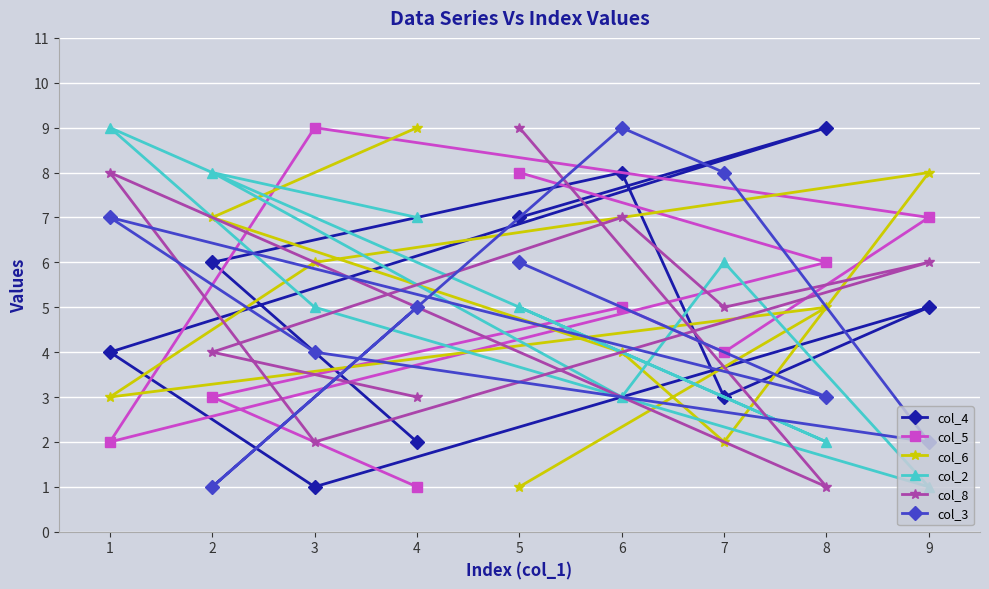

How many lines are shown in the chart?

6